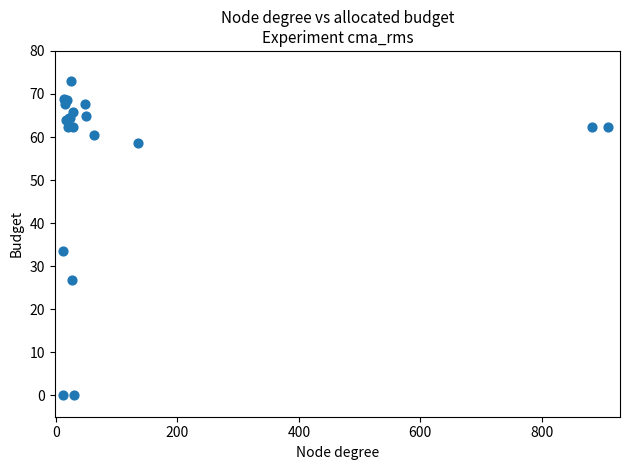

What Y value in the scatter plot is closest to 36?

33.5